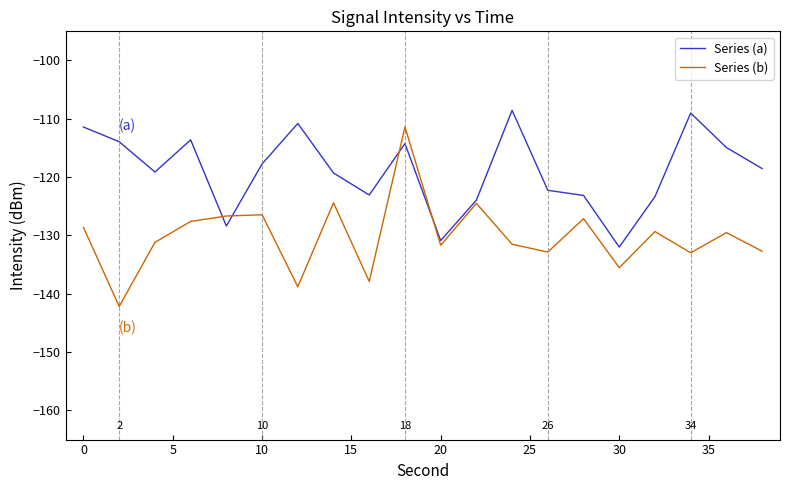

What is the lowest value of the Series (a) series?

-132.0